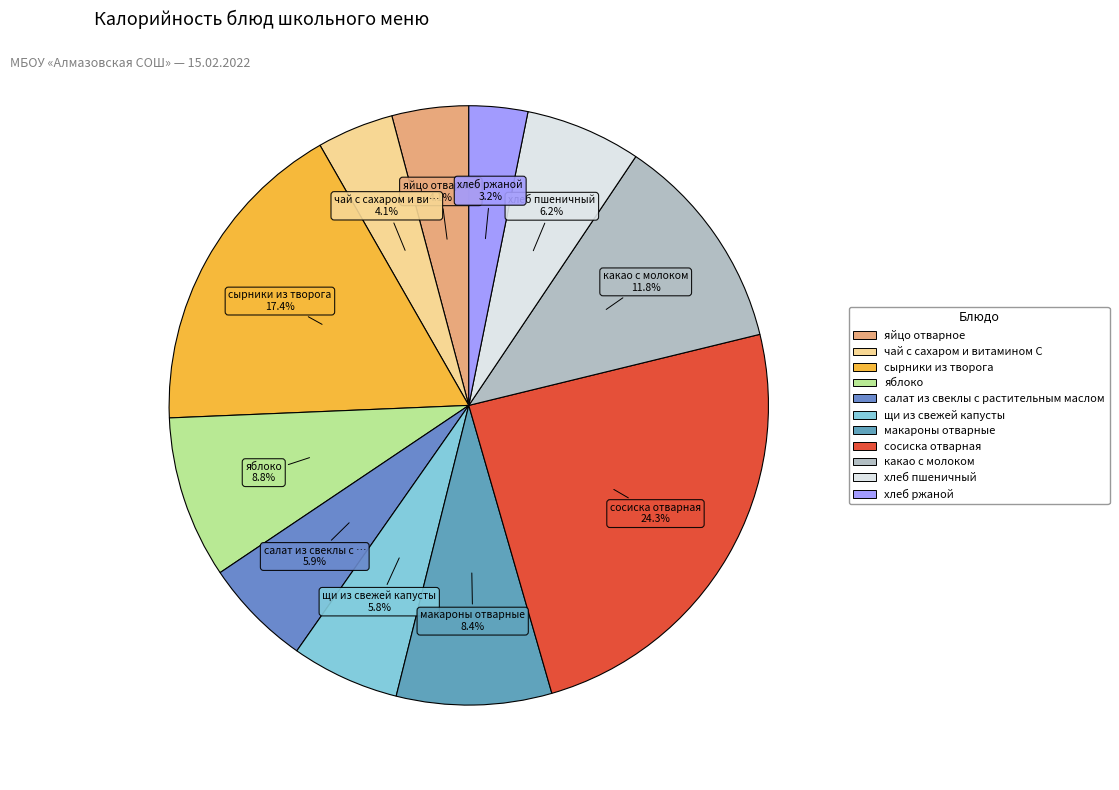

The какао с молоком slice represents 23% of the pie. True or false?

False